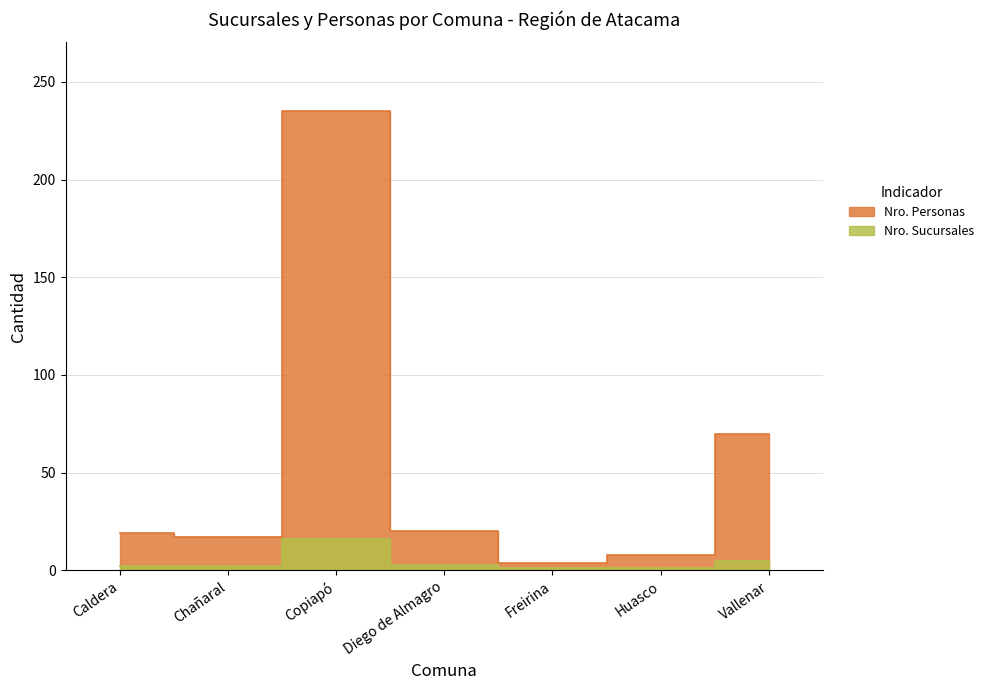

True or false: Nro. Sucursales and Nro. Personas cross at least once.

False